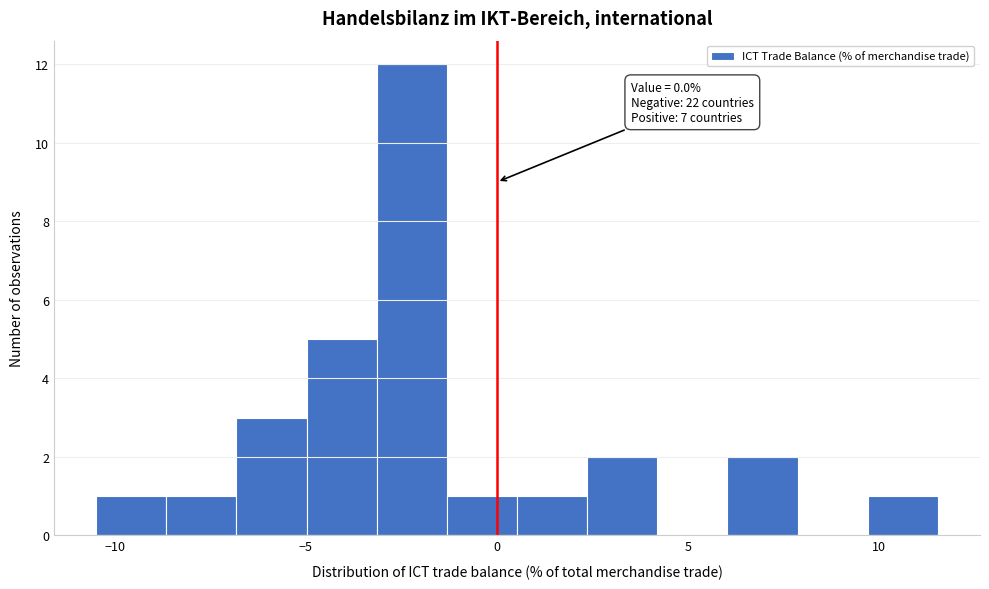

Read against the x-axis, roughly where is the centre of the tallest bar?

-2.0